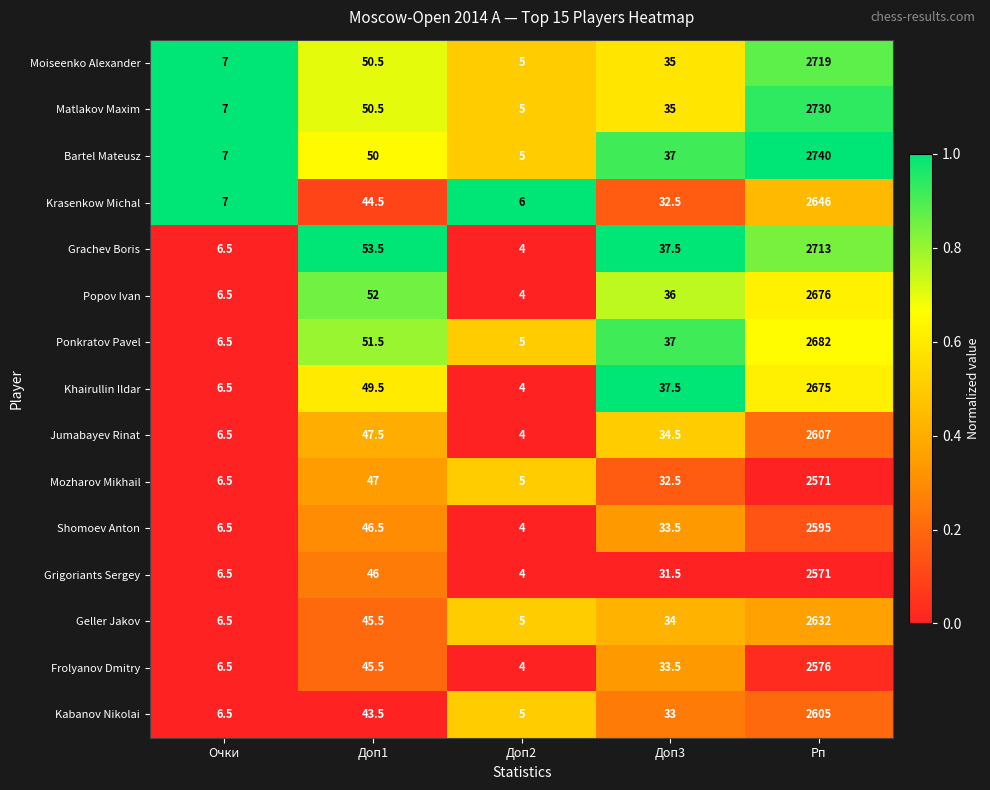

Is the value of Popov Ivan at Доп3 greater than the value of Jumabayev Rinat at Доп2?

Yes